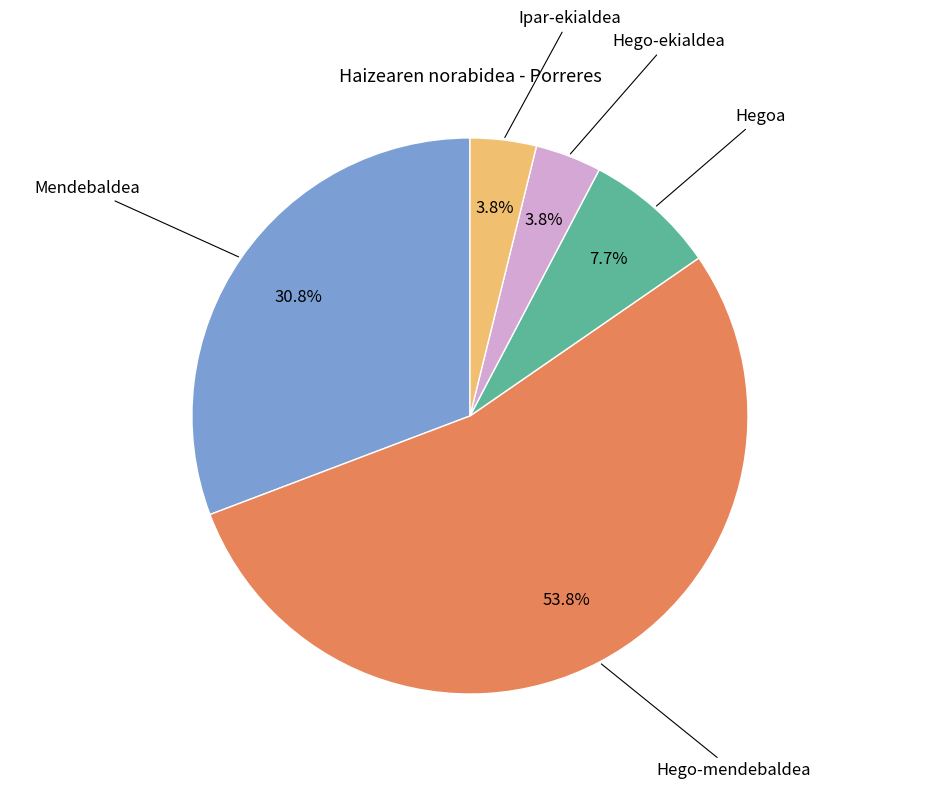

Which category has the biggest portion of the pie?

Hego-mendebaldea